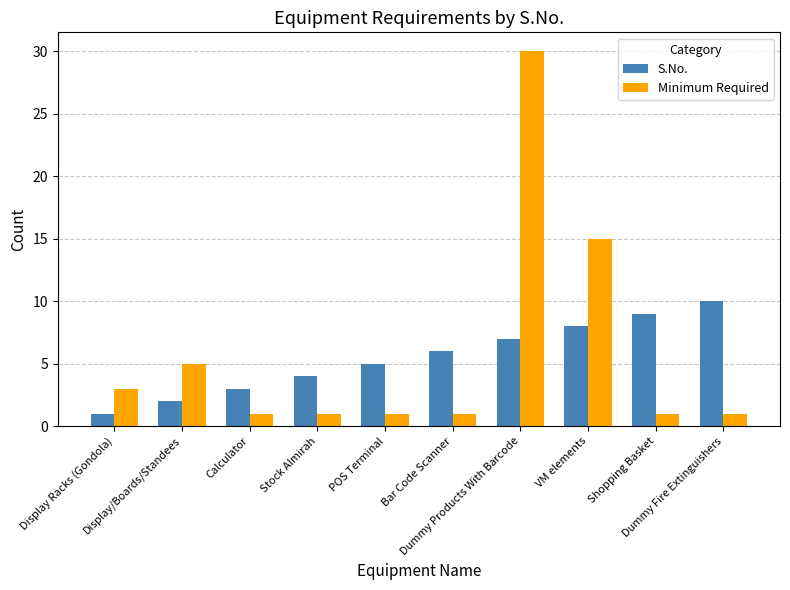

What are all the series names shown in the legend?

S.No., Minimum Required